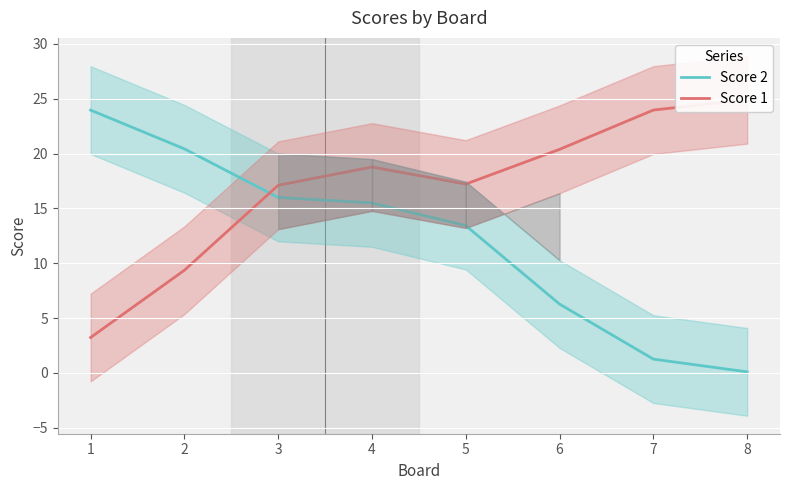

Rank the series by their average value, from highest to lowest.

Score 1, Score 2